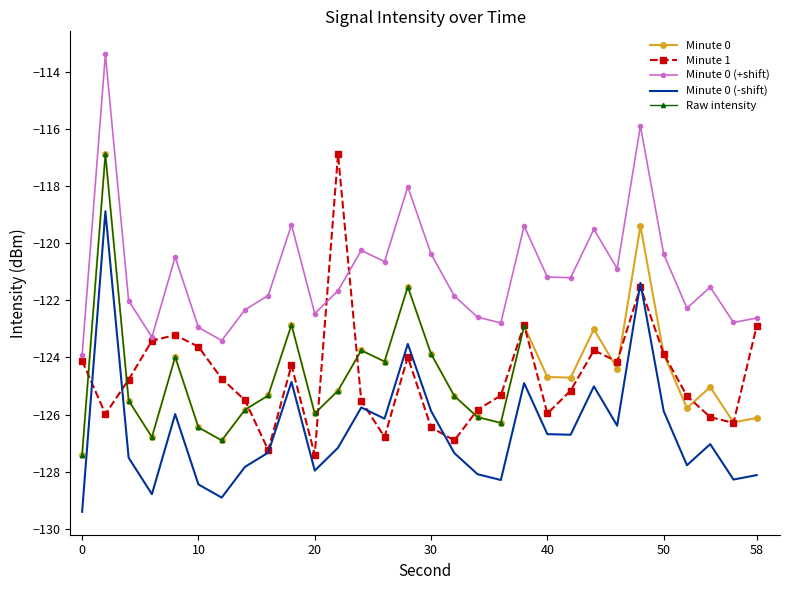

Between 32 and 20, which is larger?

32